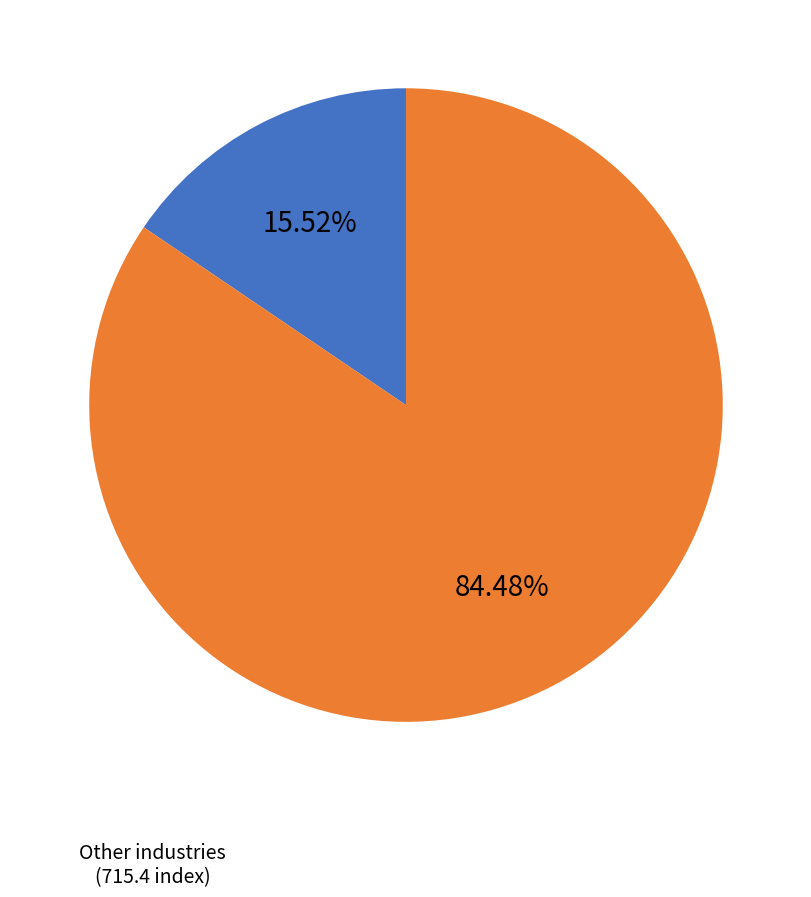

Is there a majority slice in this chart?

Yes